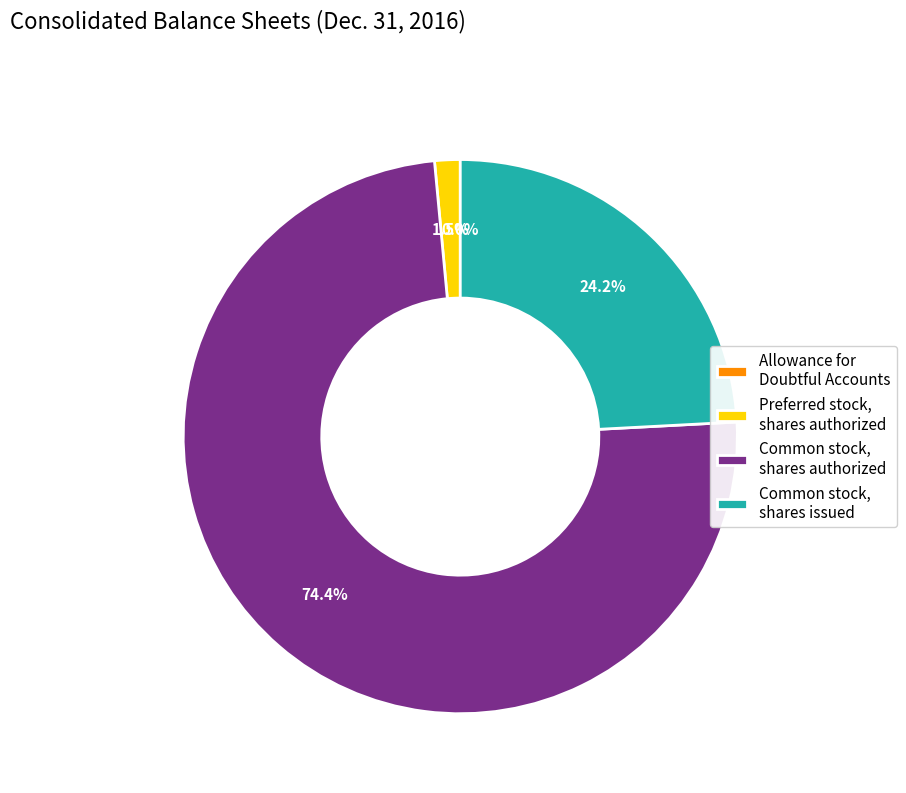

Between Common stock, shares issued and Common stock, shares authorized, which is larger?

Common stock, shares authorized